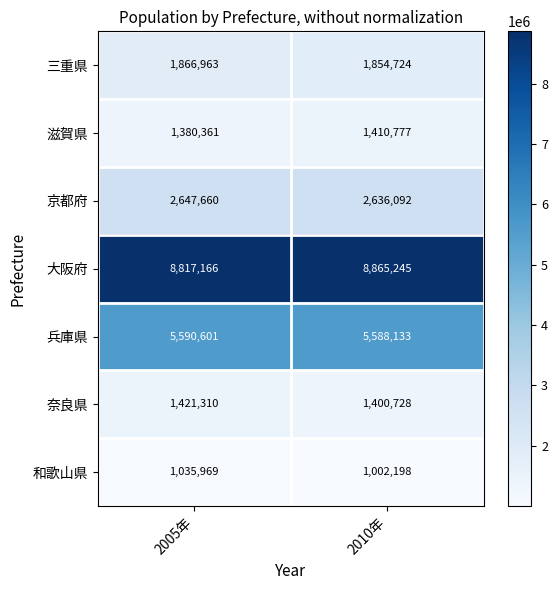

True or false: 三重県 has a value of 1272229 at 2010年.

False